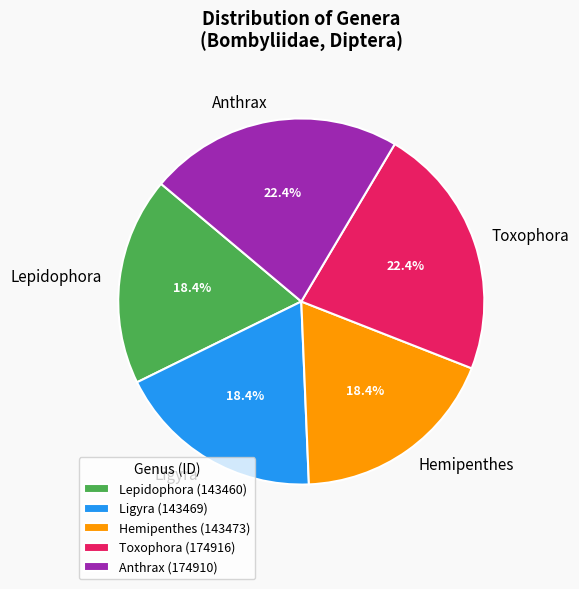

Does Lepidophora represent more than half of the total?

No